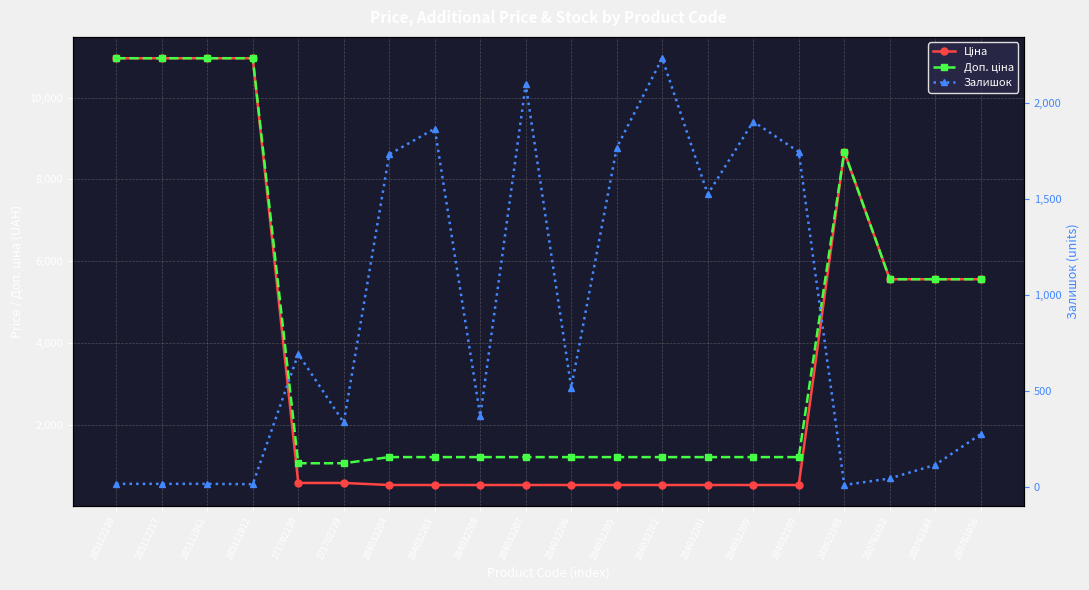

At which label is Ціна closest to 5746?

280761652